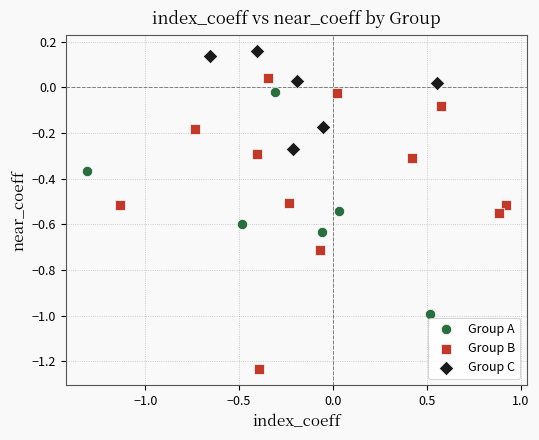

What are all the series names shown in the legend?

Group A, Group B, Group C